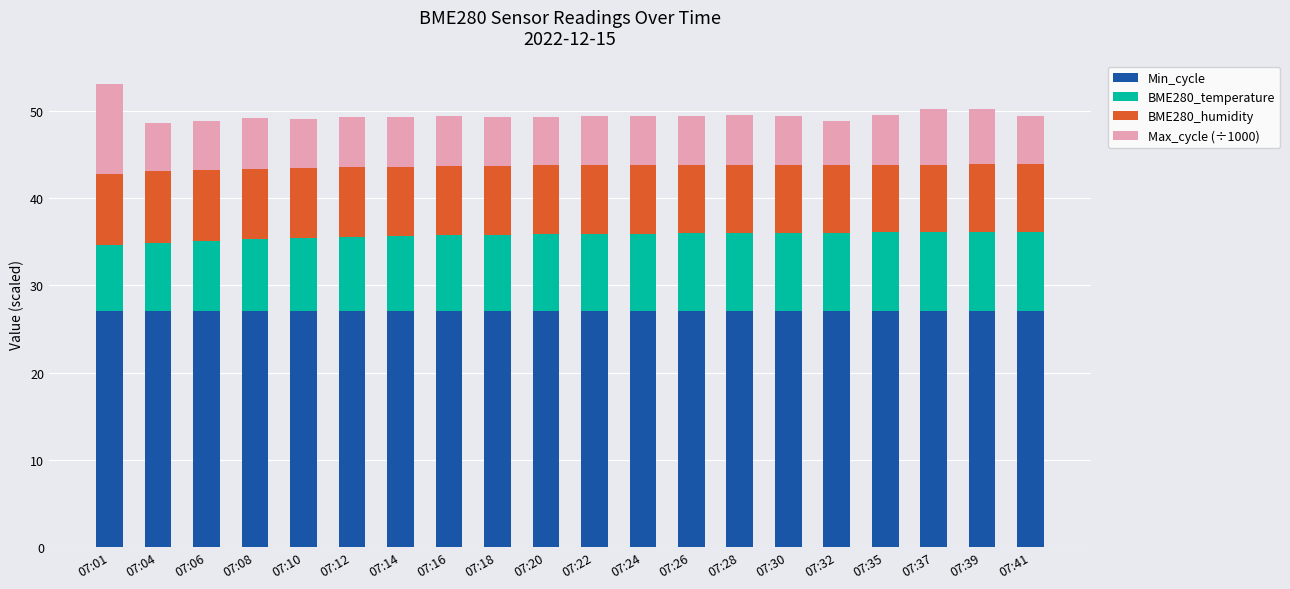

What are all the series names shown in the legend?

Min_cycle, BME280_temperature, BME280_humidity, Max_cycle (÷1000)